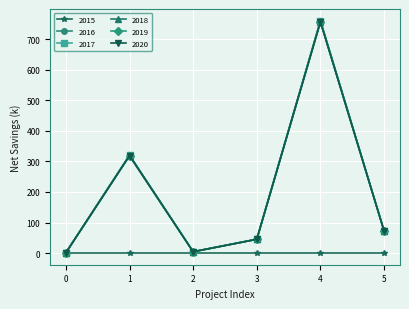

Does the chart have visible grid lines?

Yes